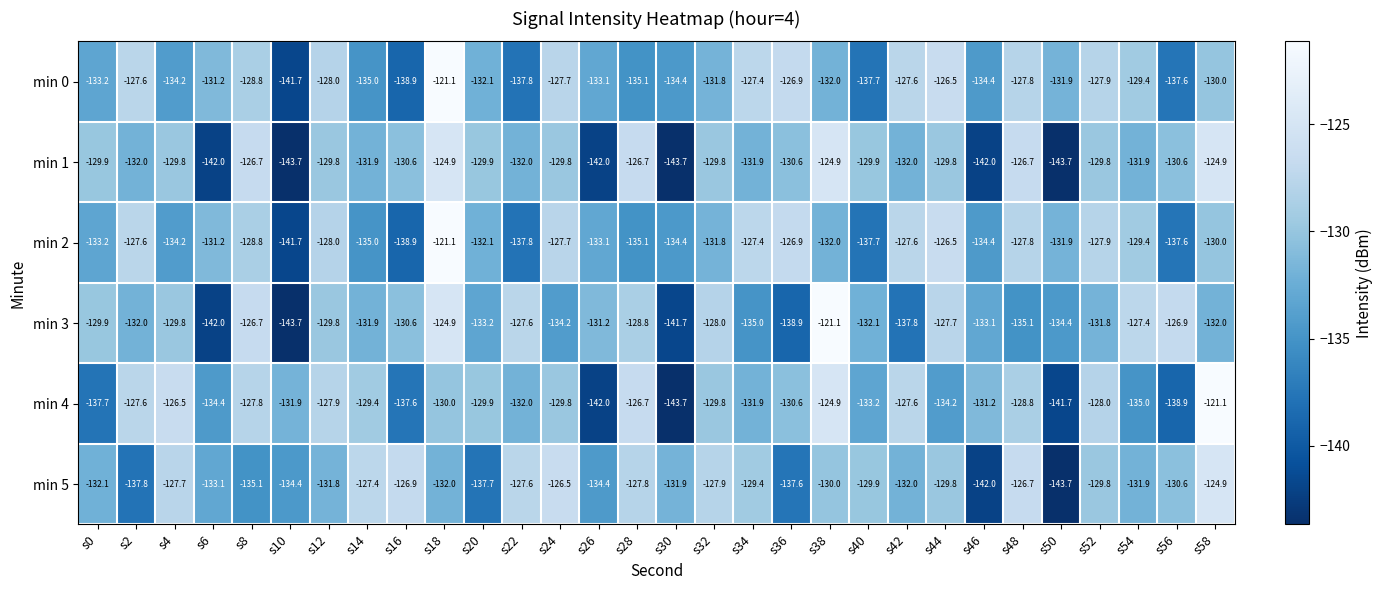

What is the smallest value displayed?

-143.7